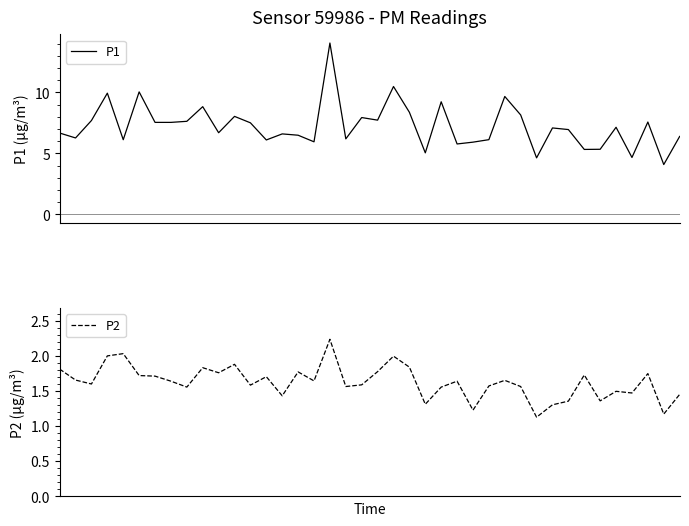

Reading left to right, extract all data points from this chart.

P1: 0=6.7	1=6.3	2=7.7	3=9.9	4=6.1	5=10.0	6=7.5	7=7.5	8=7.6	9=8.8	10=6.7	11=8.0	12=7.5	13=6.1	14=6.6	15=6.5	16=6.0	17=14.0	18=6.2	19=7.9	20=7.7	21=10.5	22=8.4	23=5.0	24=9.2	25=5.8	26=5.9	27=6.1	28=9.7	29=8.2	30=4.6	31=7.1	32=7.0	33=5.3	34=5.3	35=7.1	36=4.7	37=7.6	38=4.1	39=6.4
P2: 0=1.8	1=1.7	2=1.6	3=2.0	4=2.0	5=1.7	6=1.7	7=1.6	8=1.6	9=1.8	10=1.8	11=1.9	12=1.6	13=1.7	14=1.4	15=1.8	16=1.6	17=2.2	18=1.6	19=1.6	20=1.8	21=2.0	22=1.8	23=1.3	24=1.6	25=1.6	26=1.2	27=1.6	28=1.7	29=1.6	30=1.1	31=1.3	32=1.4	33=1.7	34=1.4	35=1.5	36=1.5	37=1.7	38=1.2	39=1.5